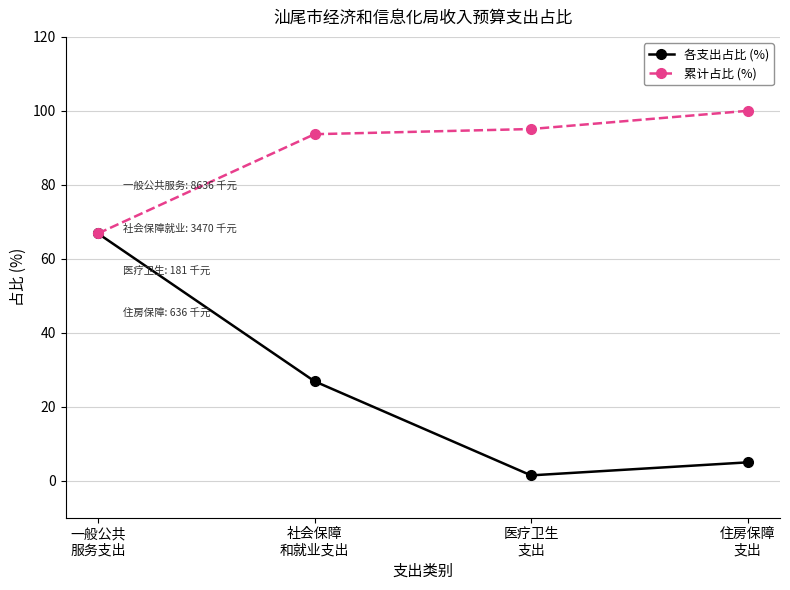

Is it true that 累计占比 (%) equals 131.8 at 住房保障
支出?

False